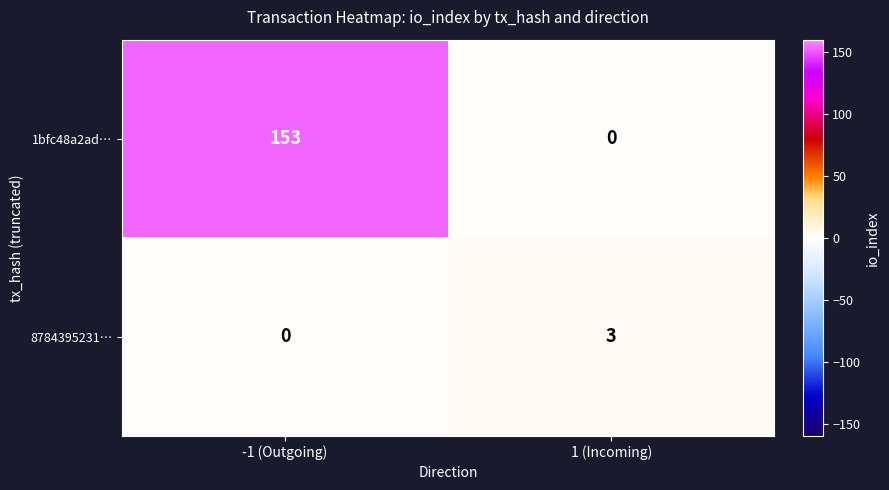

Count the number of data series in this chart.

2